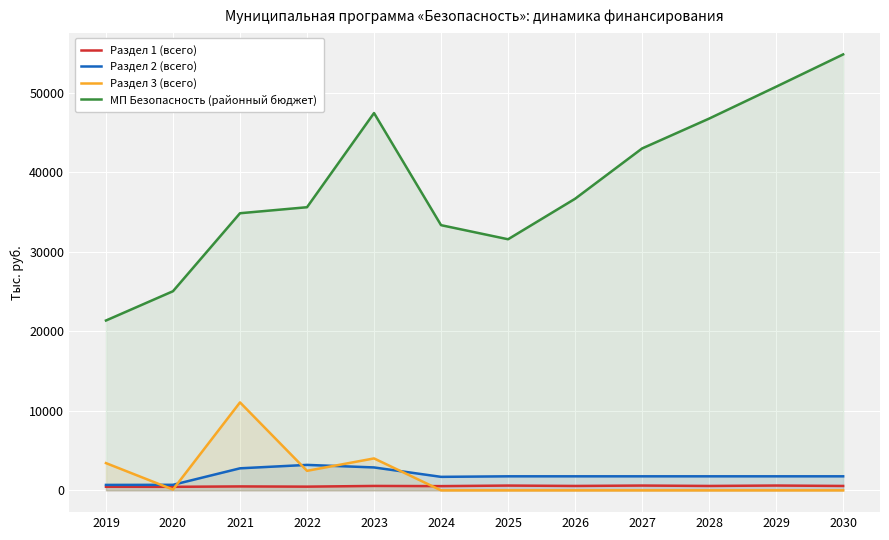

How many series are shown in this chart?

4